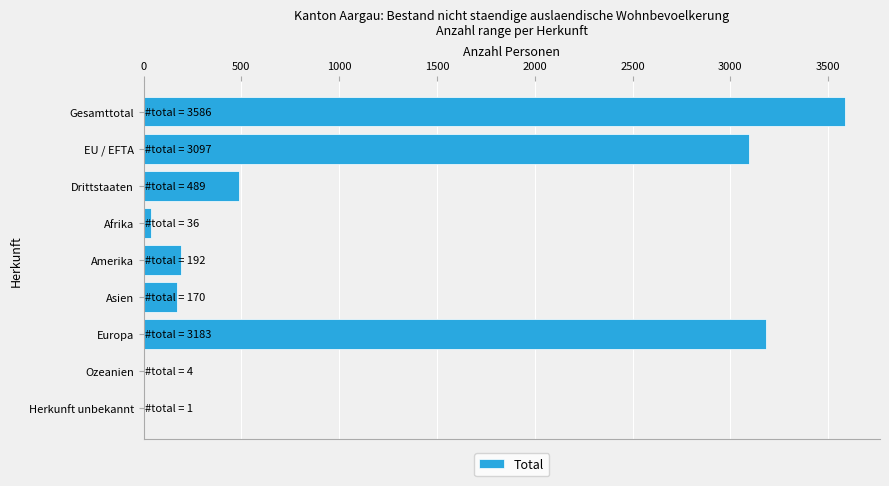

True or false: the data shows 778 at Drittstaaten.

False